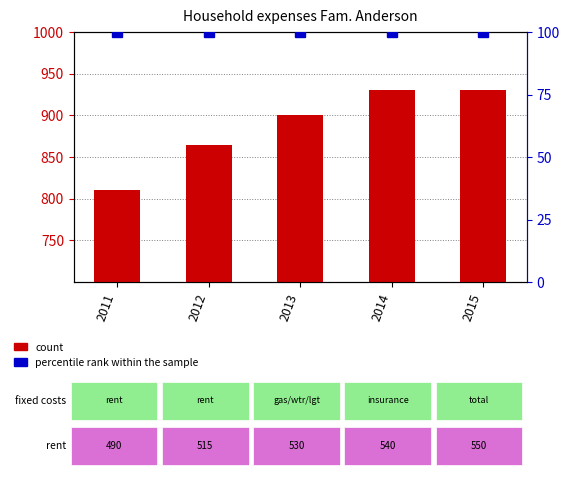

Rank the series at 2012 from highest to lowest value.

count, percentile rank within the sample